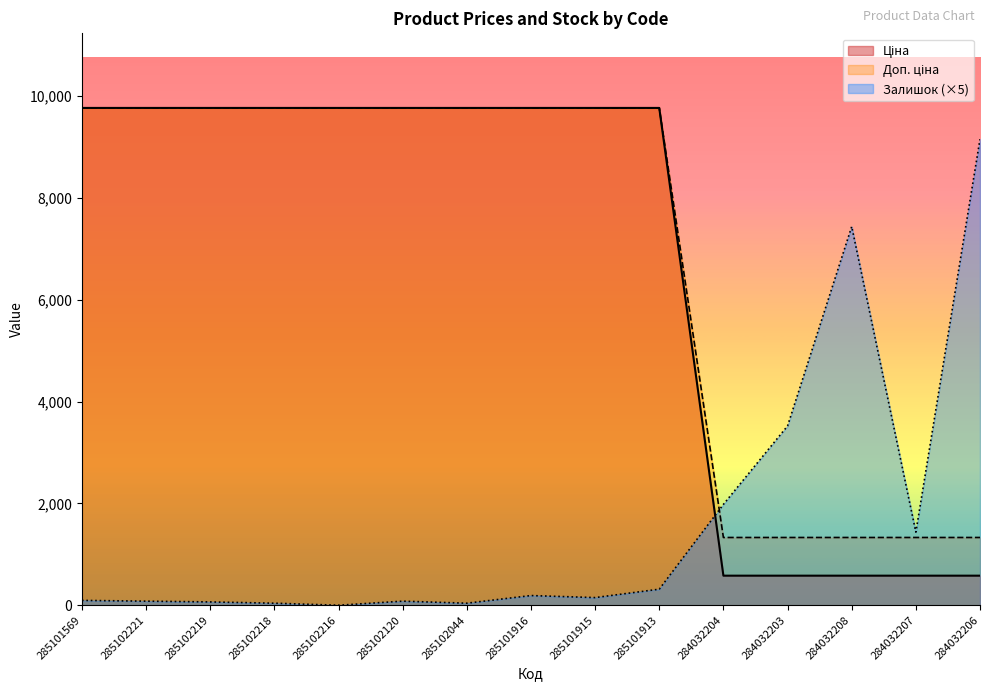

At which label is Ціна closest to 5172?

284032204